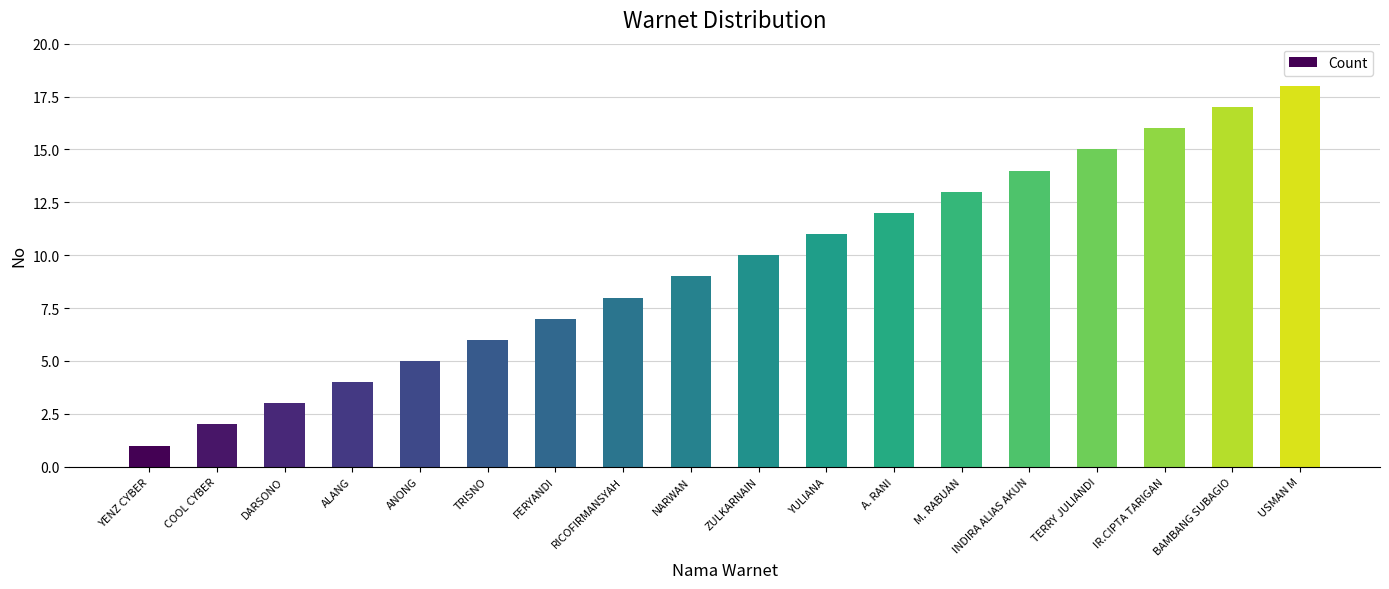

What is the change in value from DARSONO to FERYANDI?

+4